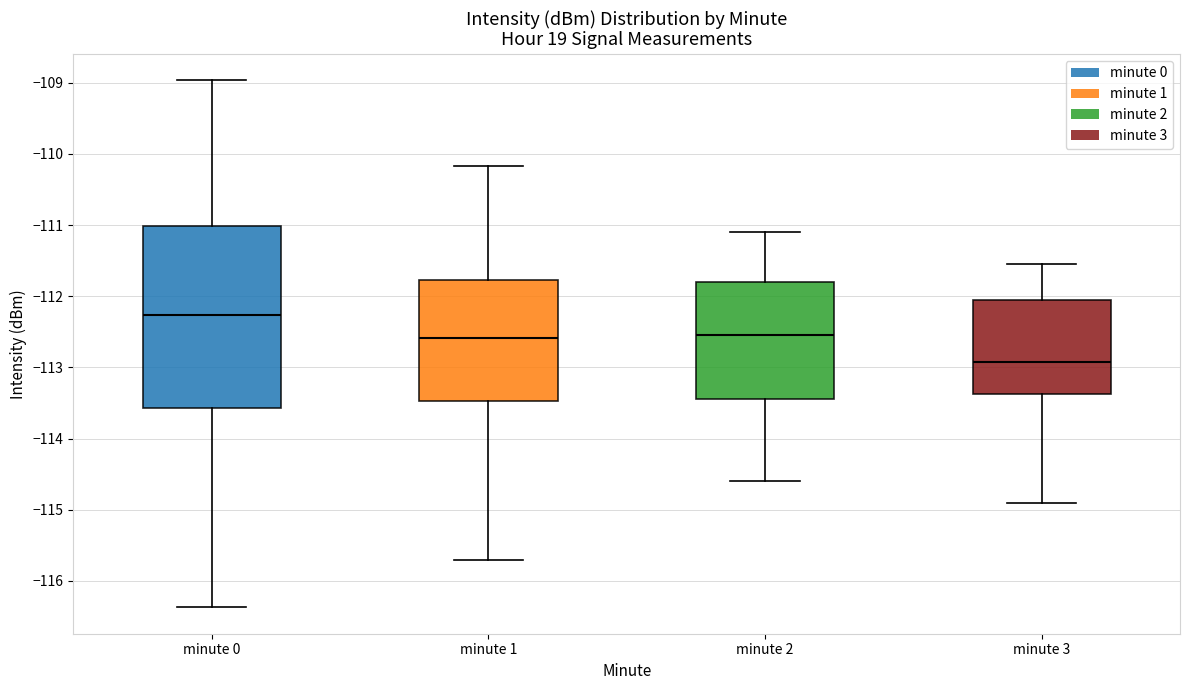

Comparing the boxes themselves (not the whiskers), which one is the tallest?

minute 0